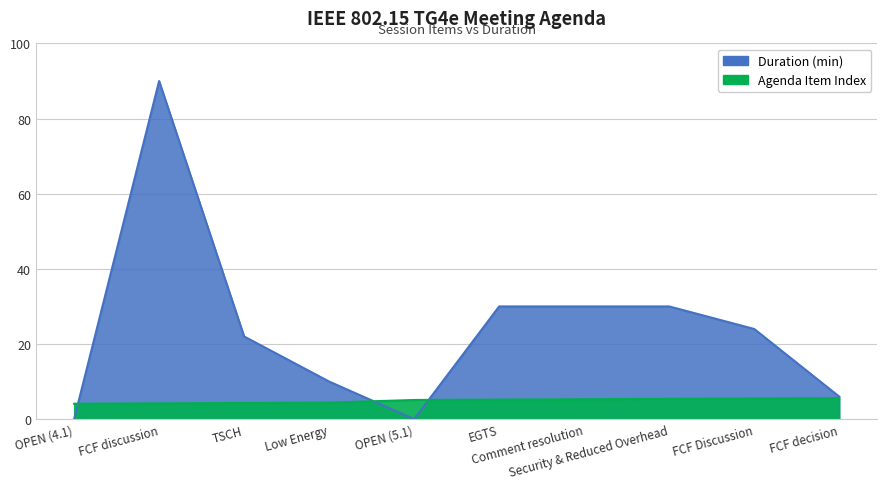

Where does the Duration (min) series first go above 24?

FCF discussion